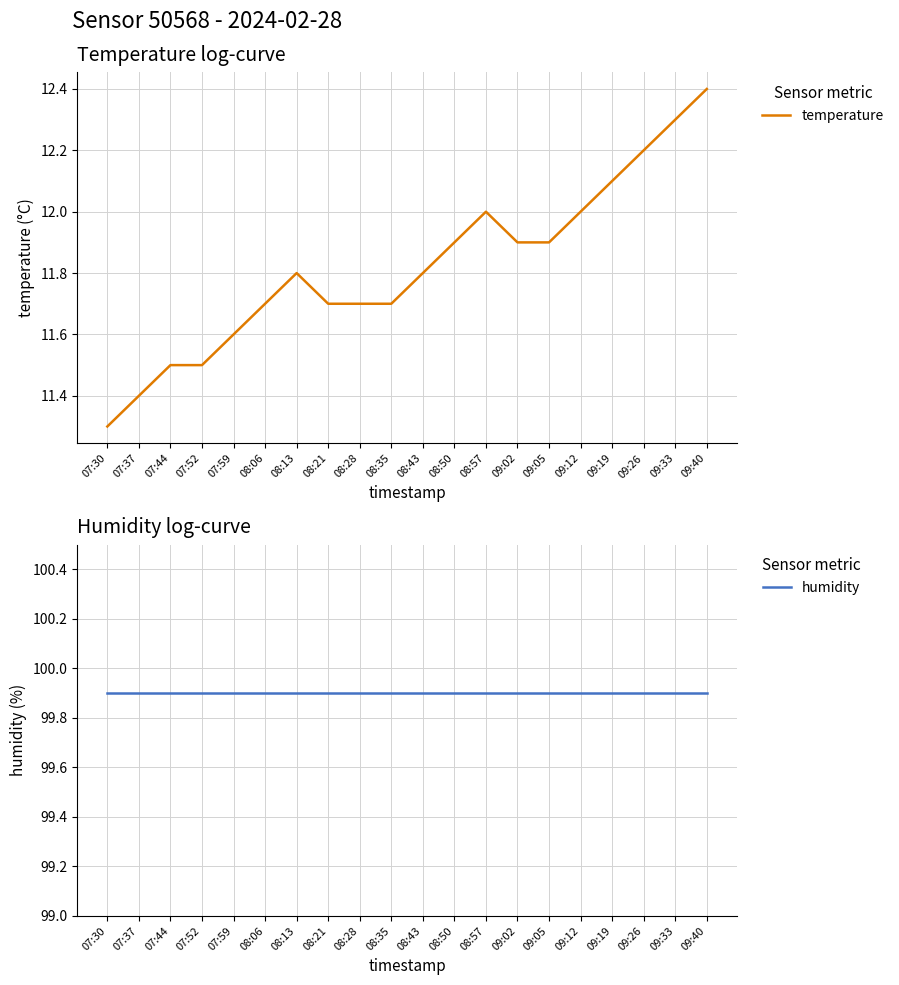

What position from the right is 08:43?

10